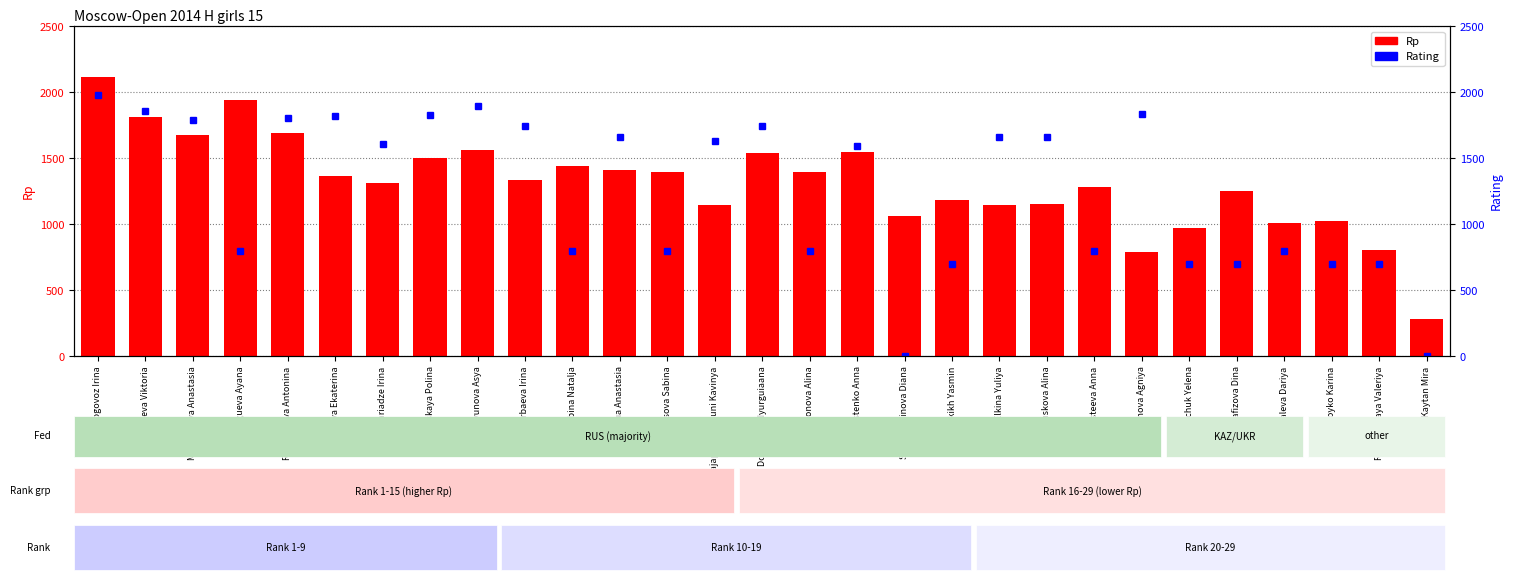

Rank the series by their maximum value, from highest to lowest.

Rp, Rating